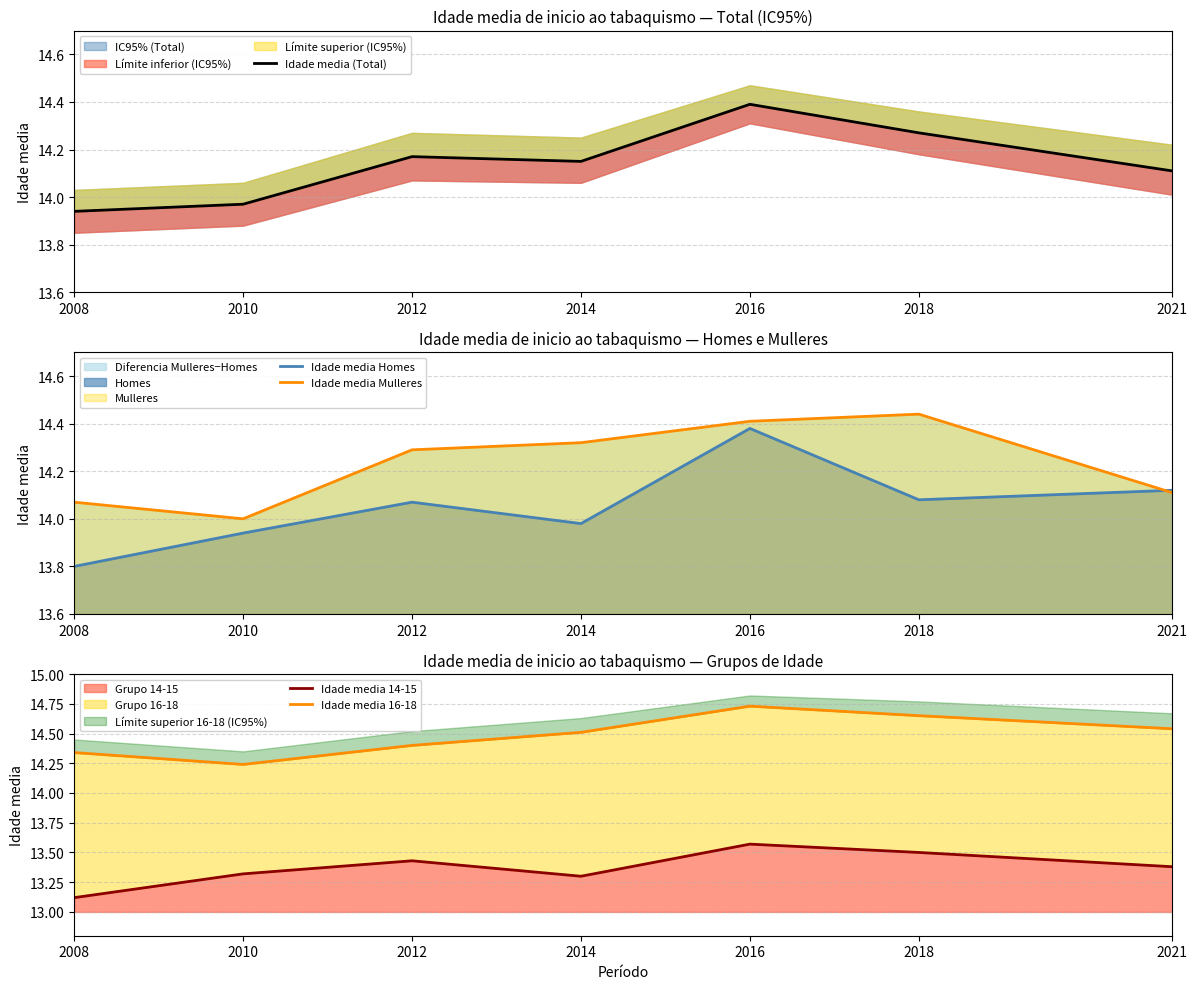

Where is Idade media Mulleres nearest to the value 14?

2010